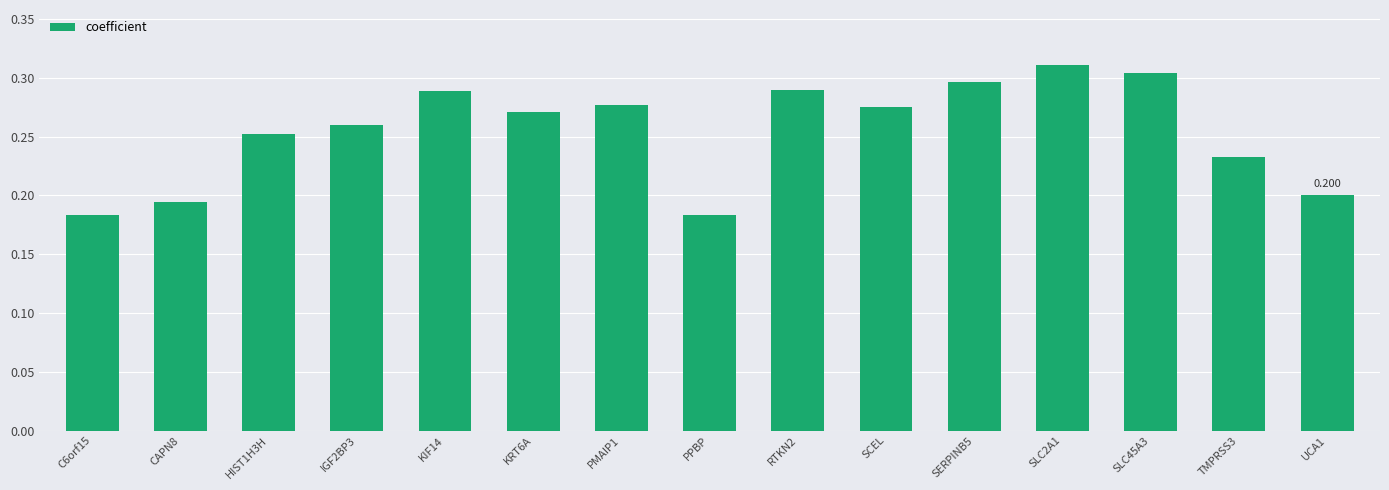

What is the difference between the maximum and minimum values?

0.1